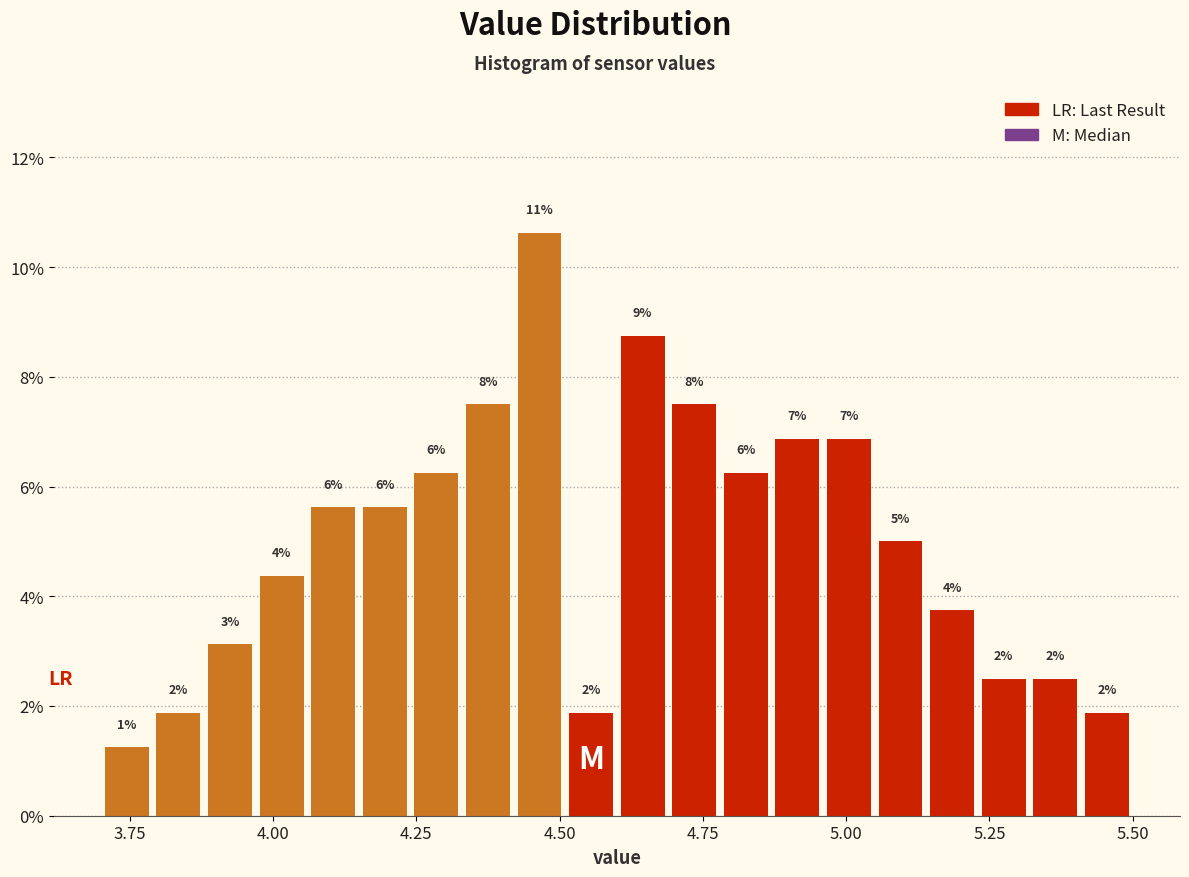

Around what value on the x-axis is the tallest bar? Give the approximate position of its centre, as read against the axis.

4.45